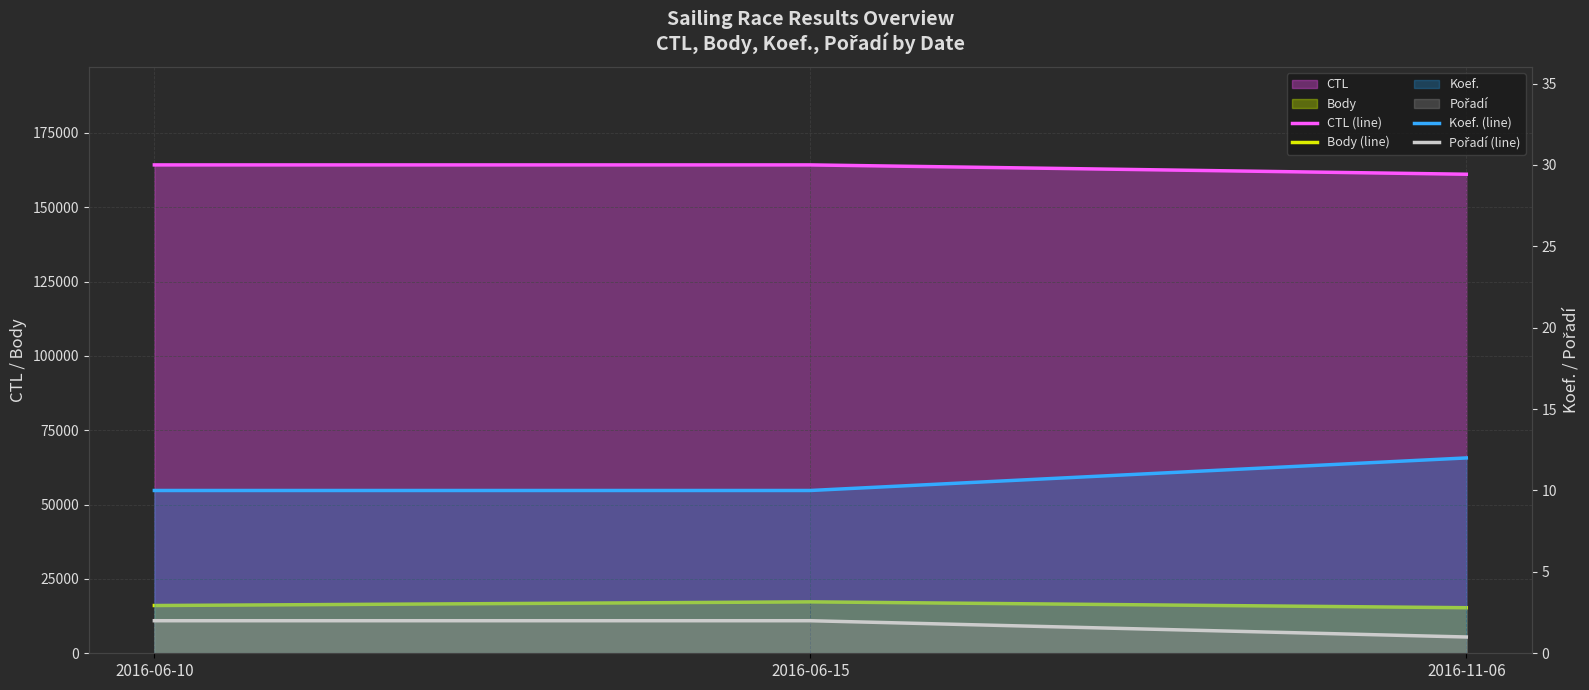

How many data points does each series have?

3